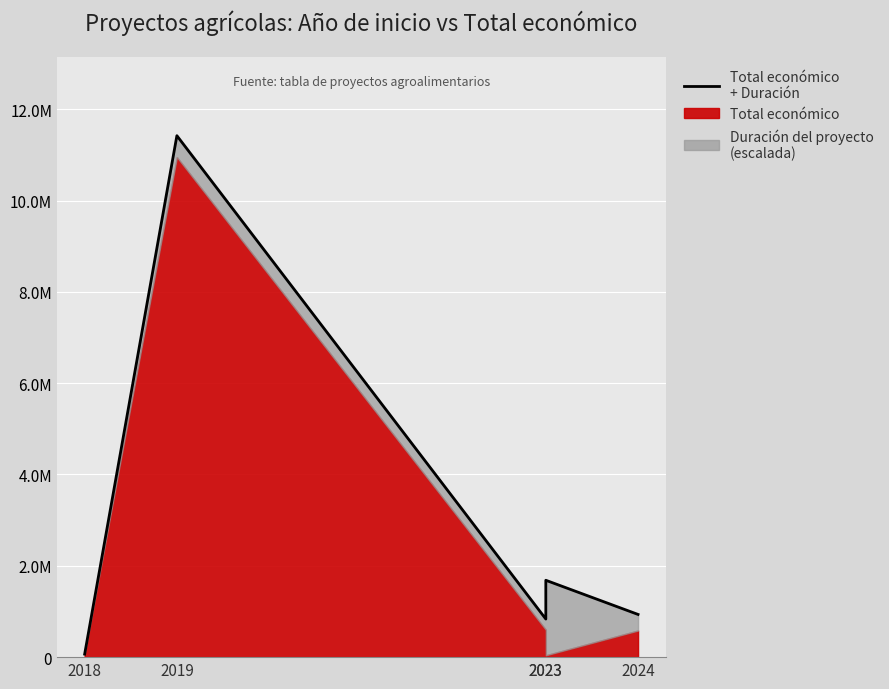

How many interior local peaks (higher than both neighbors) does the data have?

2